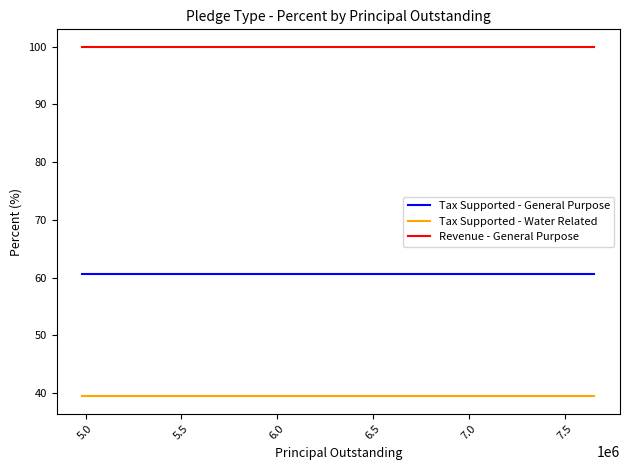

Rank the series at 5.0 from lowest to highest value.

Tax Supported - Water Related, Tax Supported - General Purpose, Revenue - General Purpose